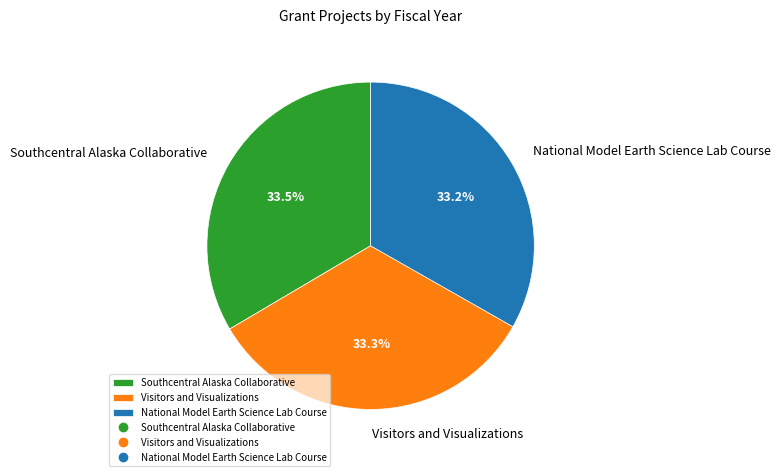

How many segments does this pie chart have?

3